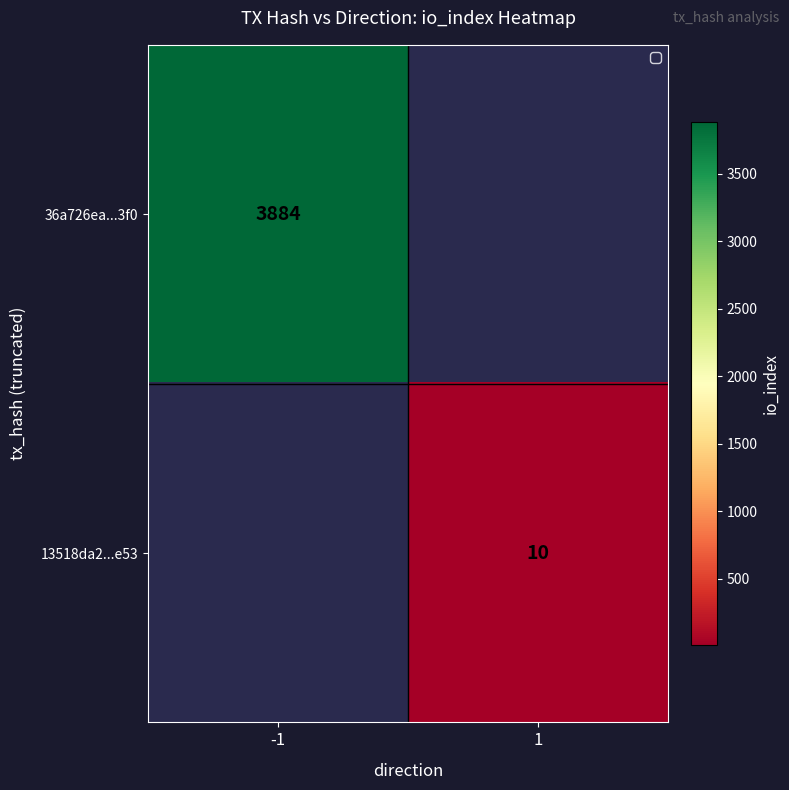

The 13518da2...e53 series shows 10 at 1. True or false?

True